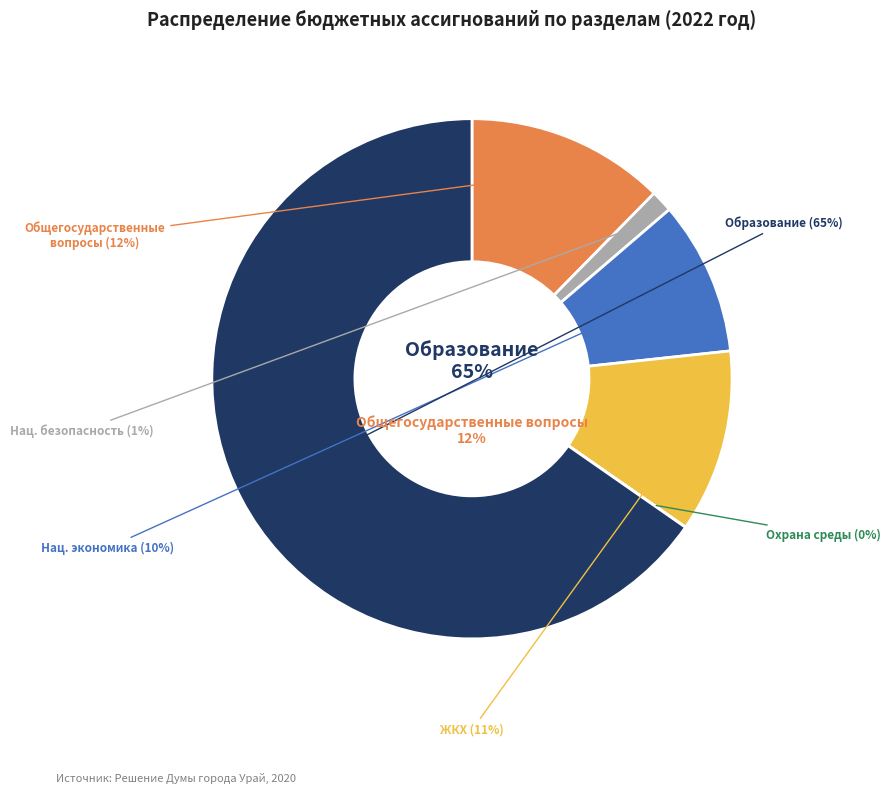

What is the largest slice in the pie chart?

ОБРАЗОВАНИЕ